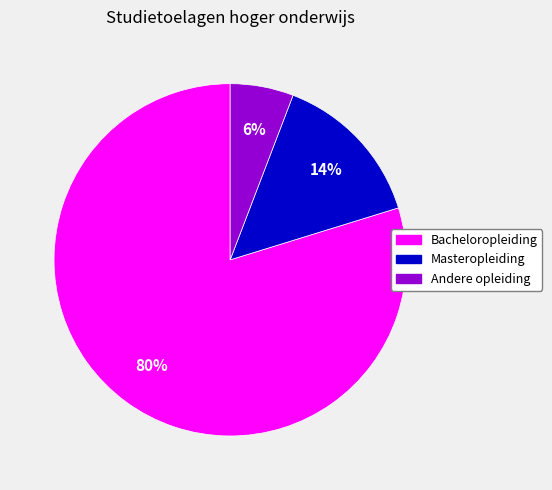

The Andere opleiding slice represents 11% of the pie. True or false?

False